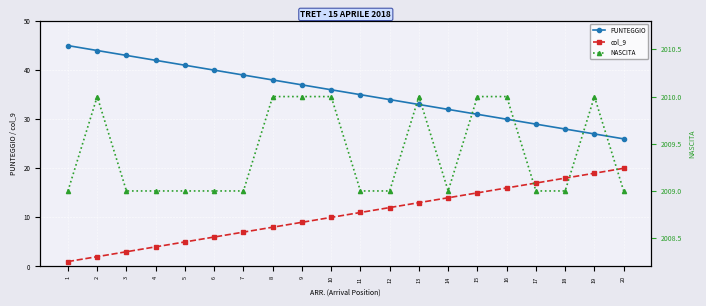

At which category is the sum across all series the highest?

2